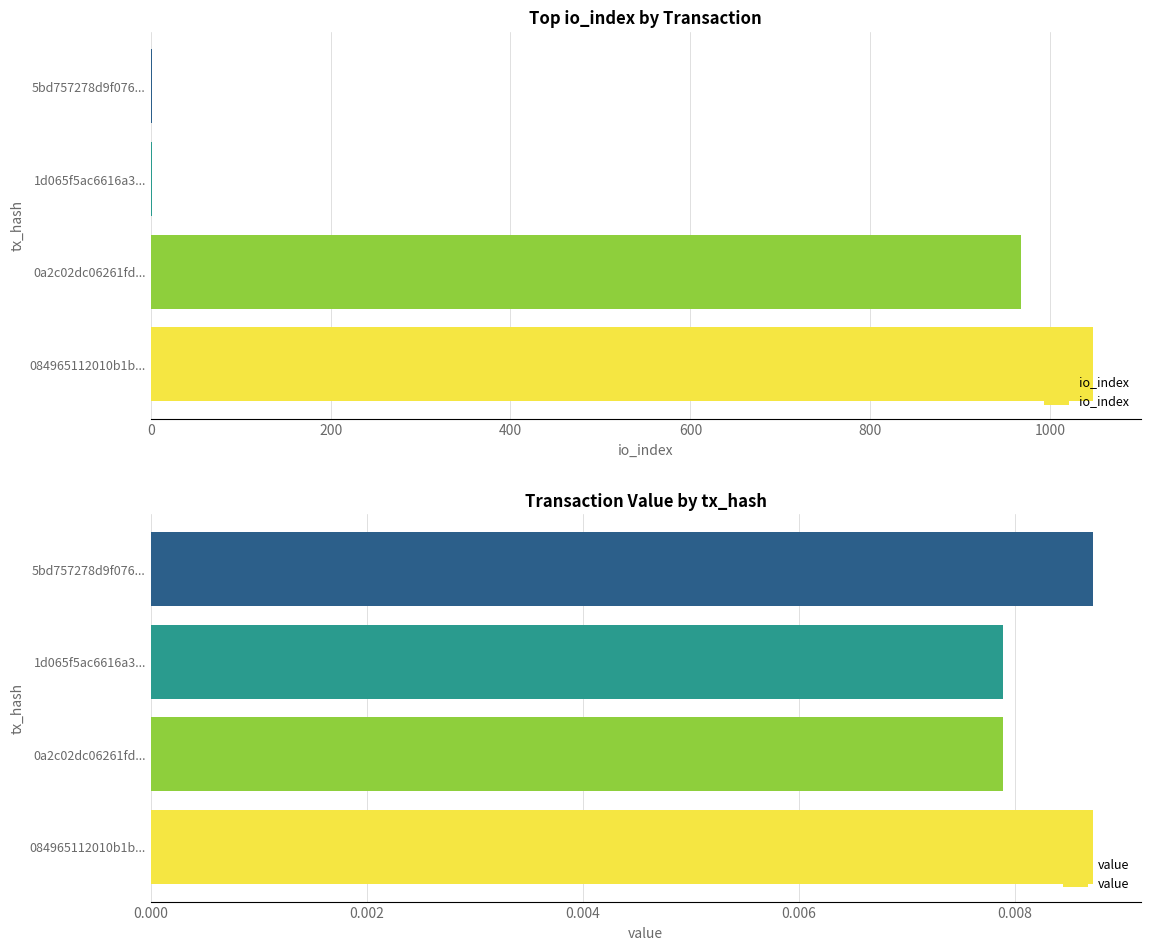

Does the chart contain any negative values?

No